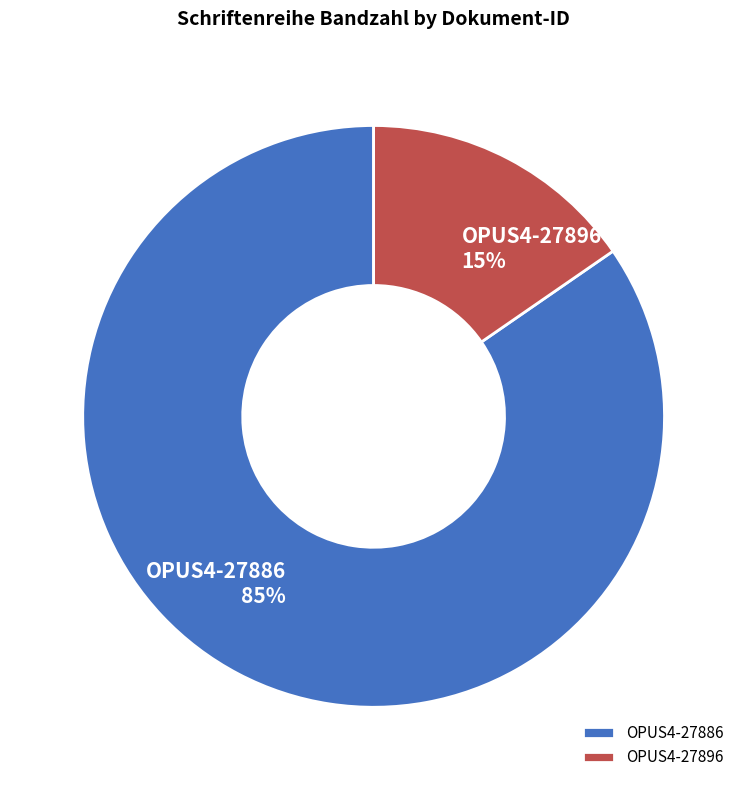

To the nearest percent, what portion does OPUS4-27896 represent?

15%